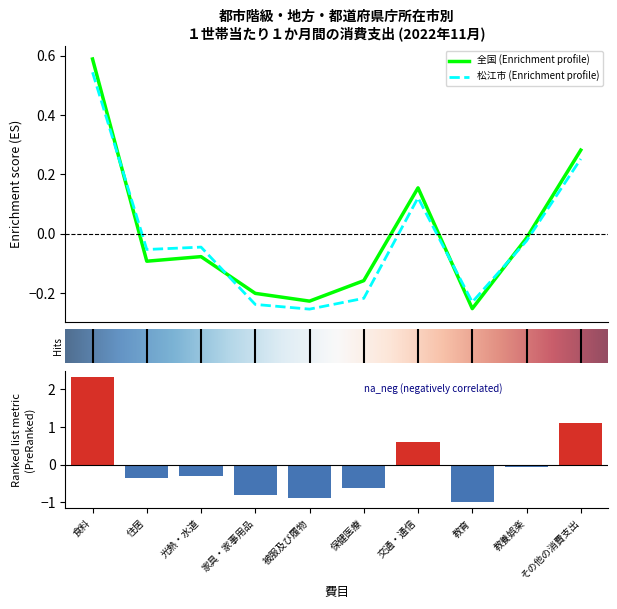

The value of 松江市 at 保健医療 is -0.4. True or false?

False